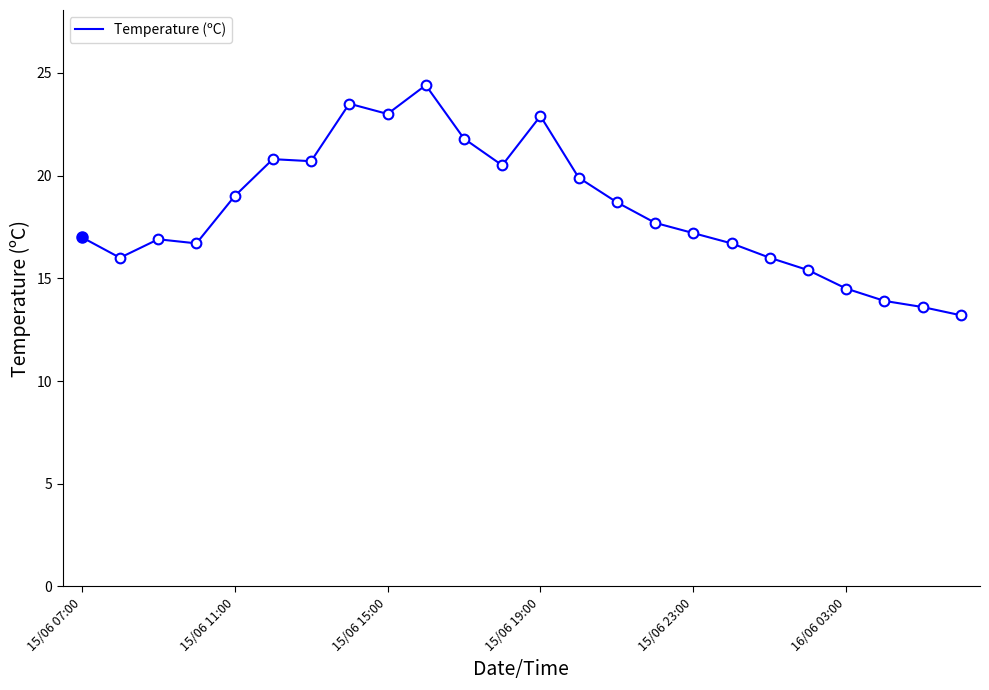

What is the value of the 22nd point from the left?

13.9